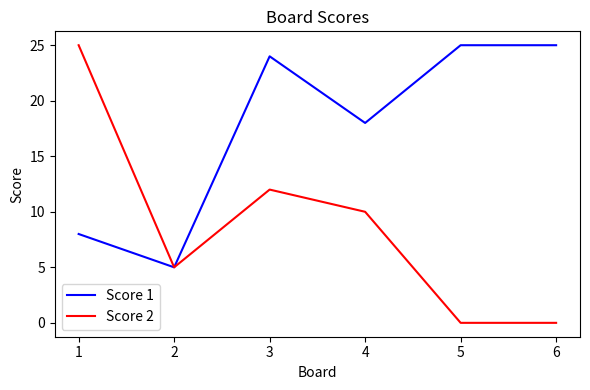

What is the maximum value shown in the chart?

25